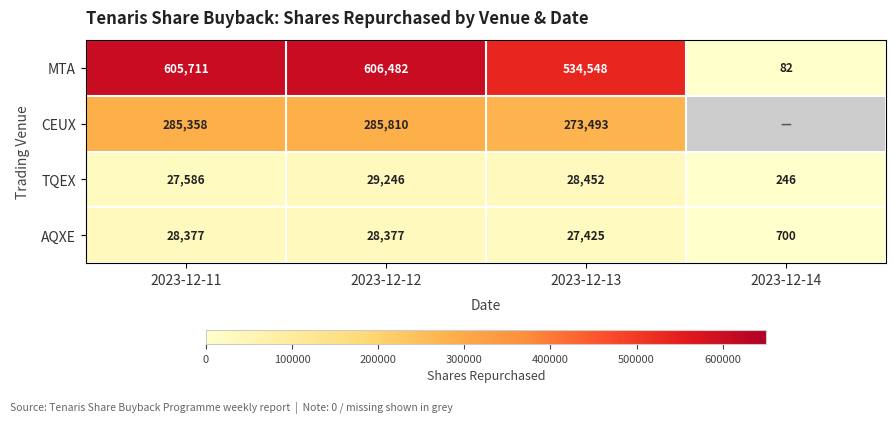

What is the maximum value shown in the chart?

606482.0